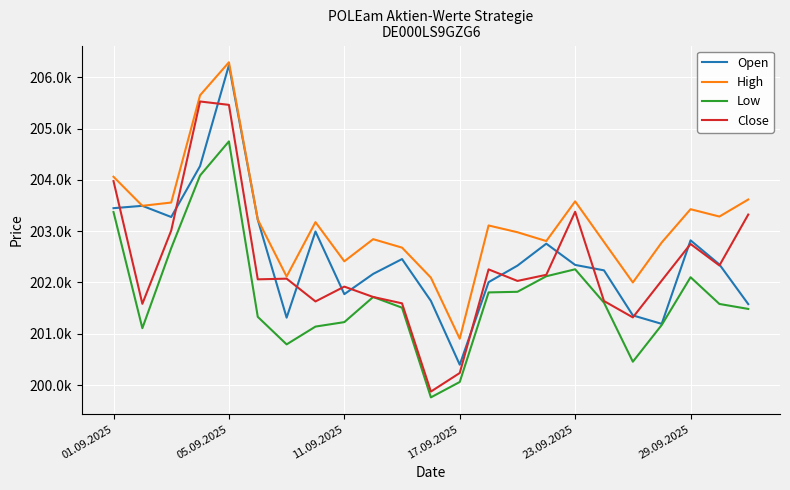

Is this an area chart (filled region under the line)?

No